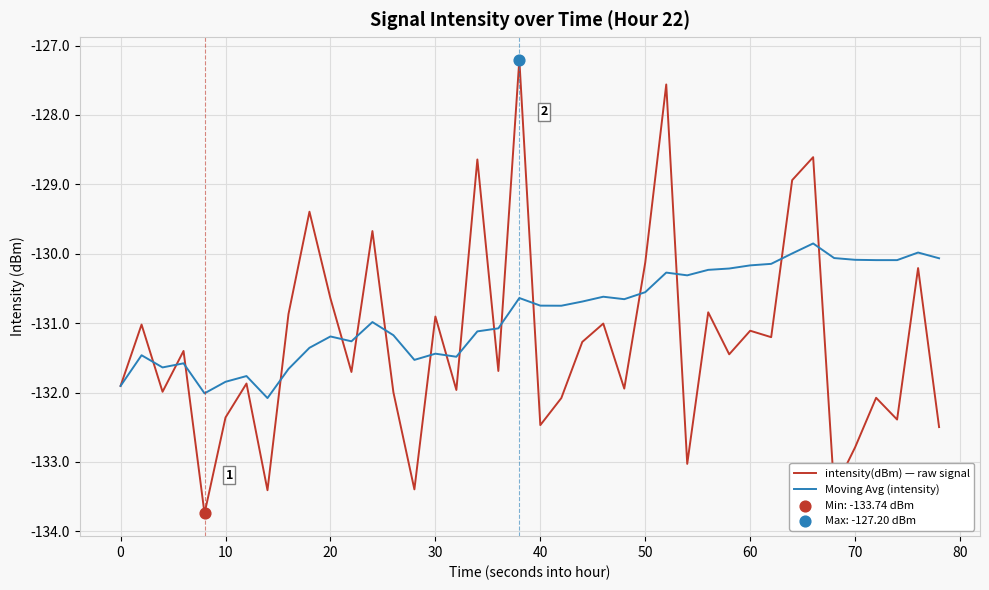

What is the minimum value shown in the chart?

-133.7